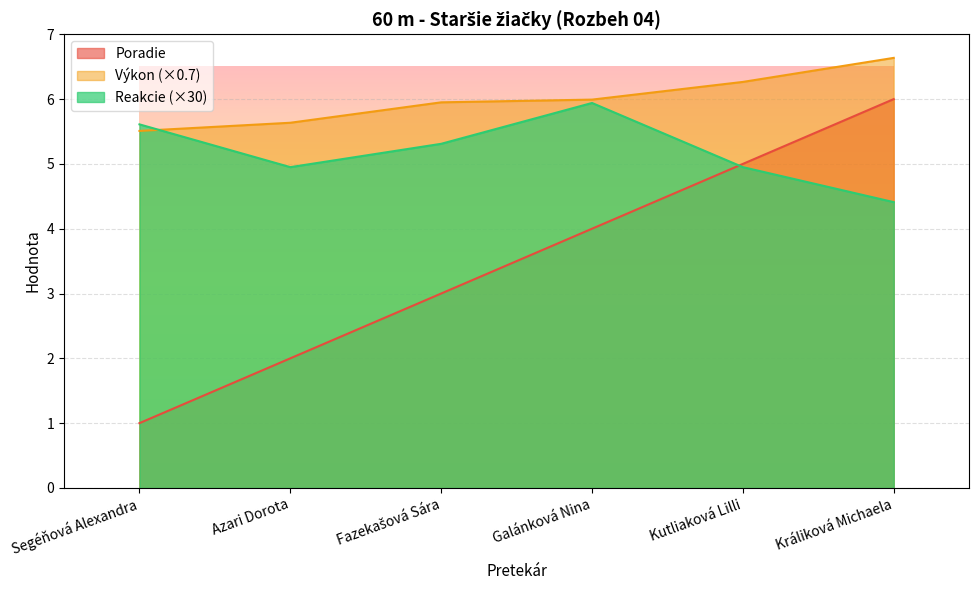

What is the label of the 5th point from the right?

Azari Dorota